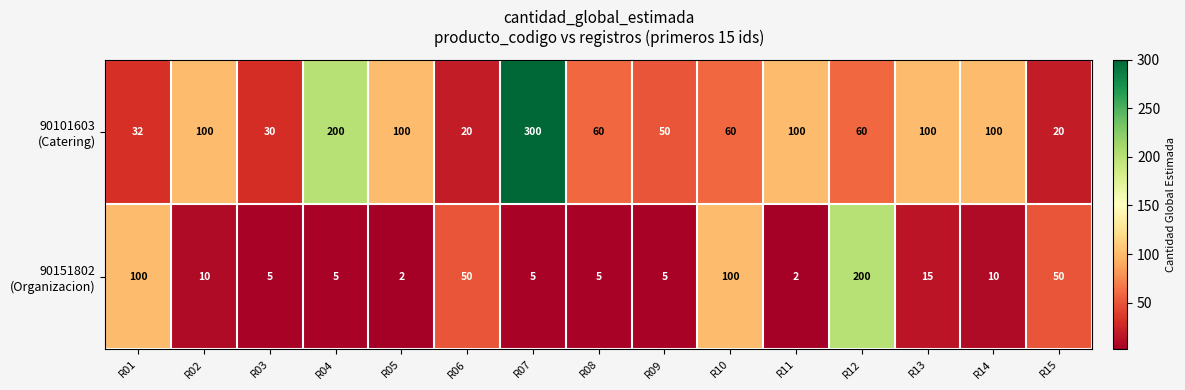

What is the spread (max minus min) of values at R03?

25